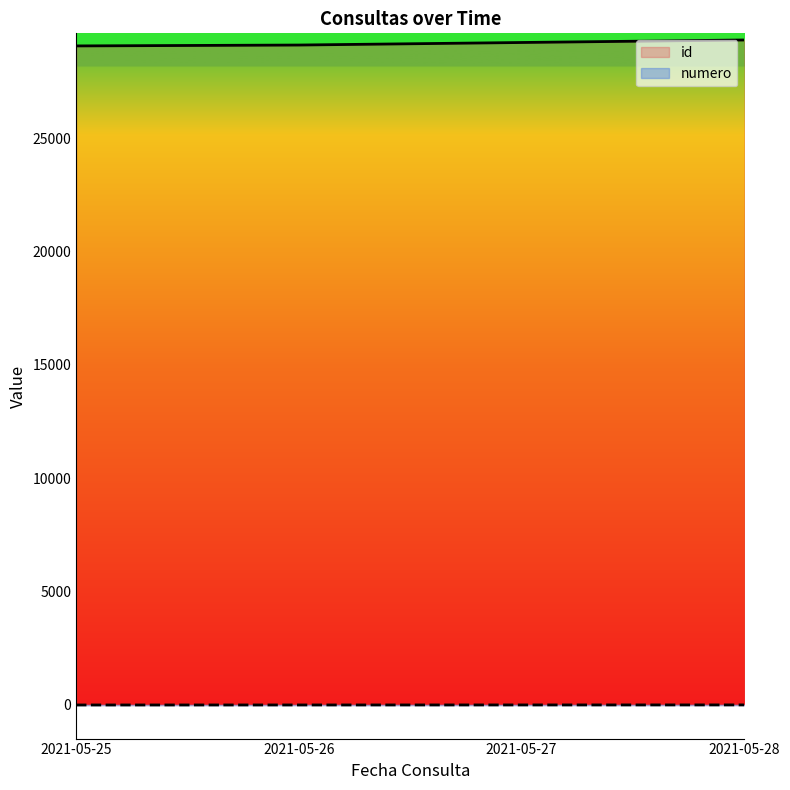

What is the value of the numero point at the 3rd from the left?

3